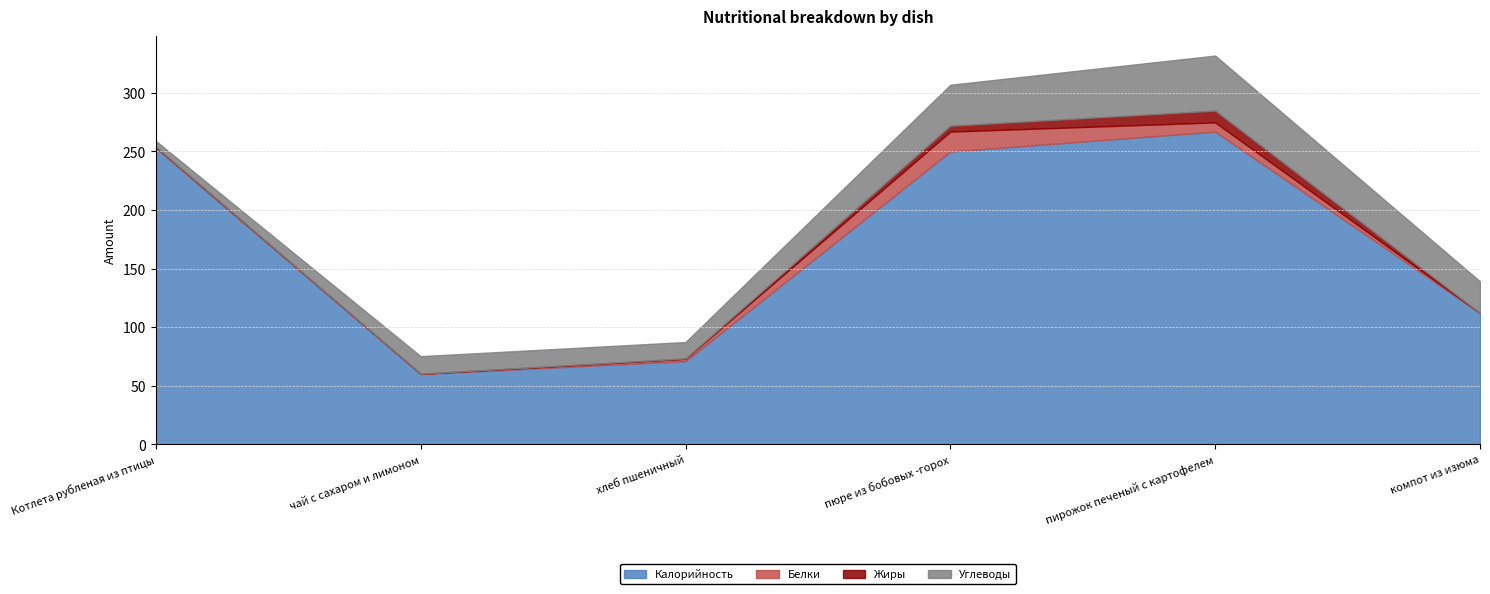

True or false: Углеводы and Калорийность intersect in this chart.

False